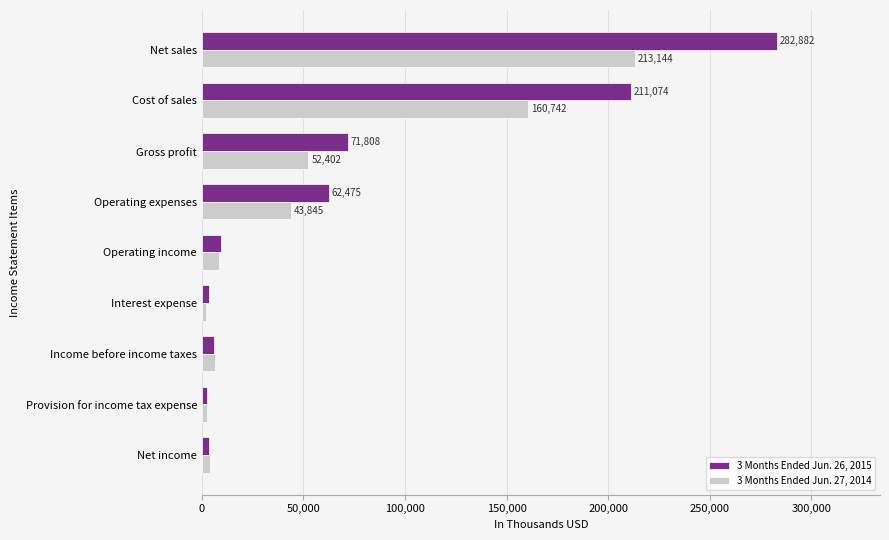

Which category has the highest value across all series?

Net sales